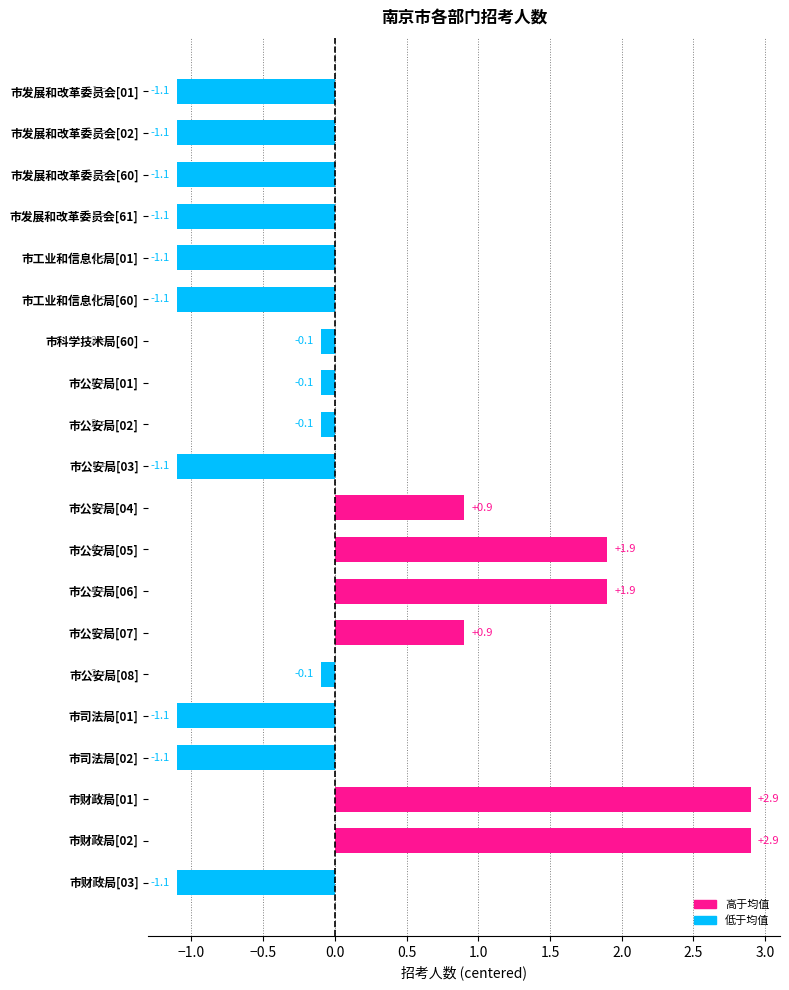

How many bars are there in total?

20